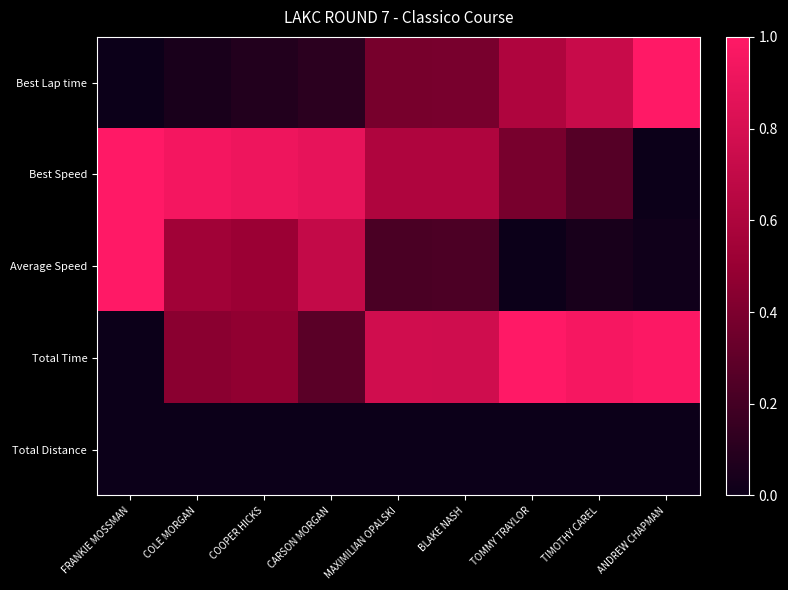

Which series changed the most between FRANKIE MOSSMAN and COLE MORGAN?

Average Speed